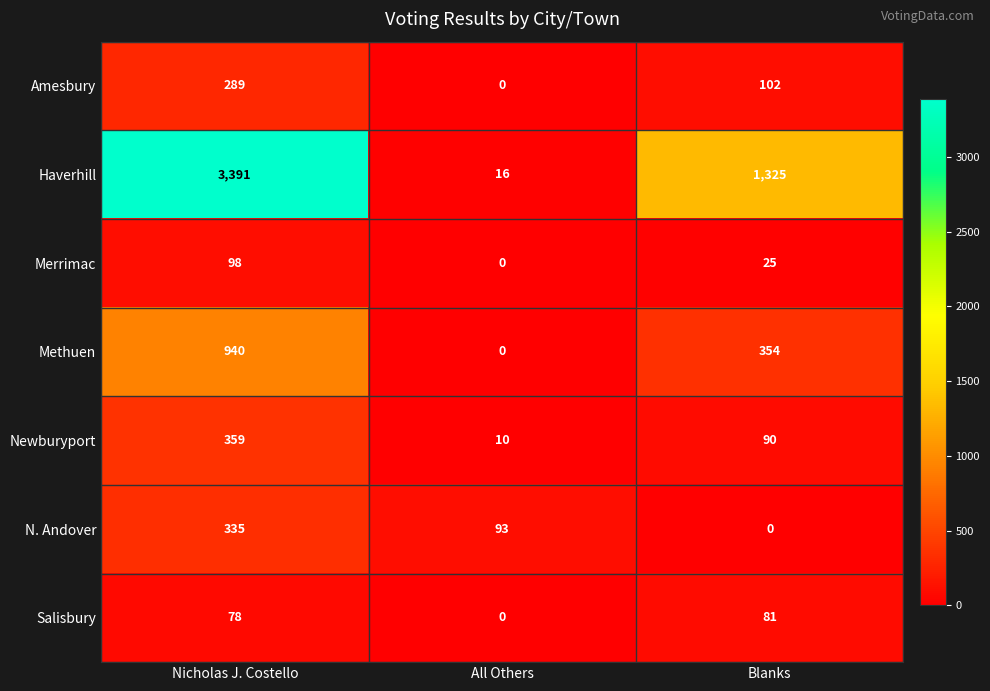

Which series has the largest total across all categories?

Haverhill